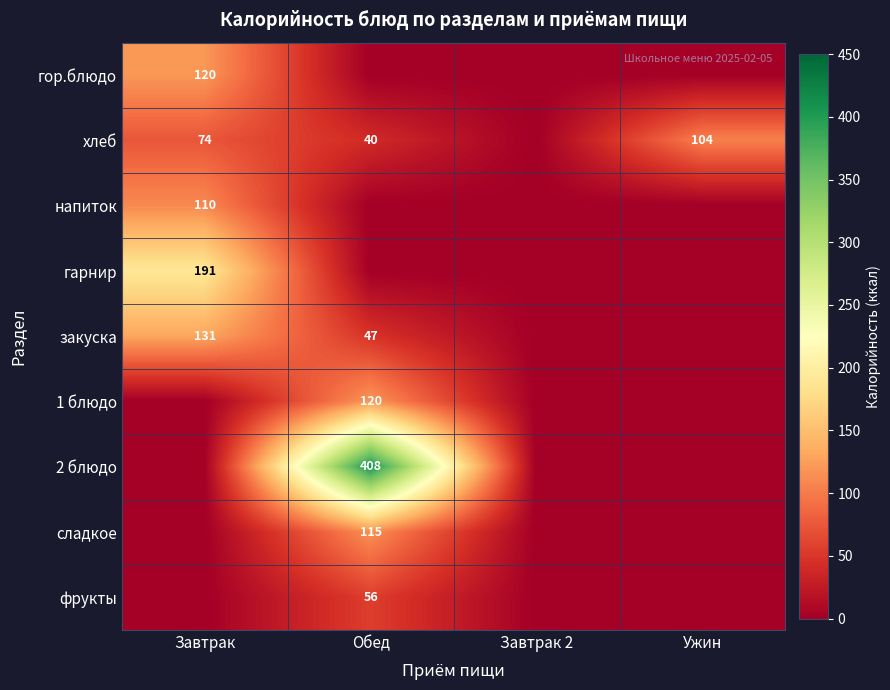

Is it true that 1 блюдо equals 120 at Обед?

True